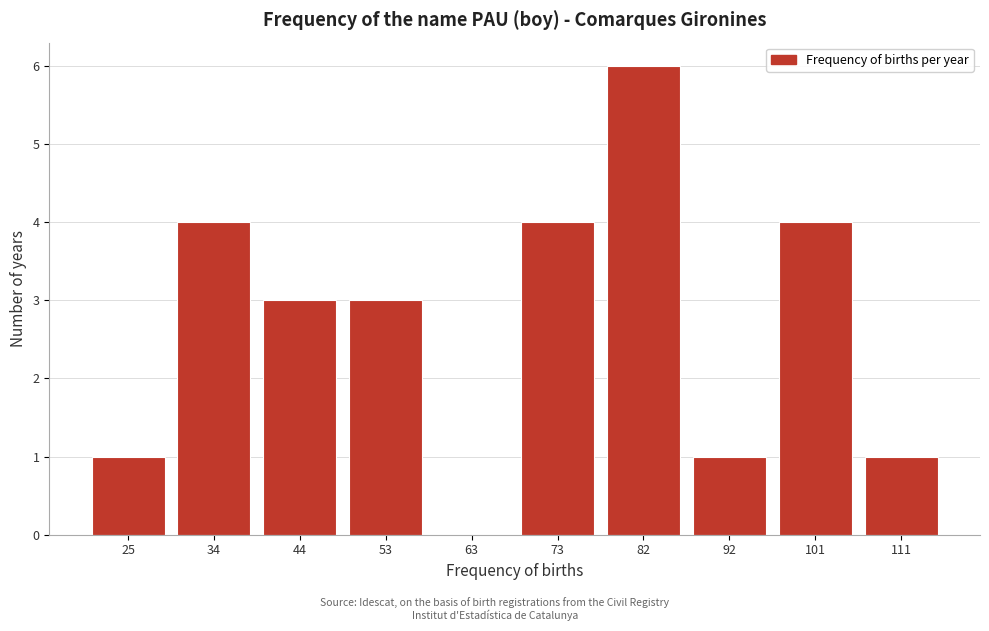

Reading left to right, extract all data points from this chart.

25=1	34=4	44=3	53=3	63=0	73=4	82=6	92=1	101=4	111=1